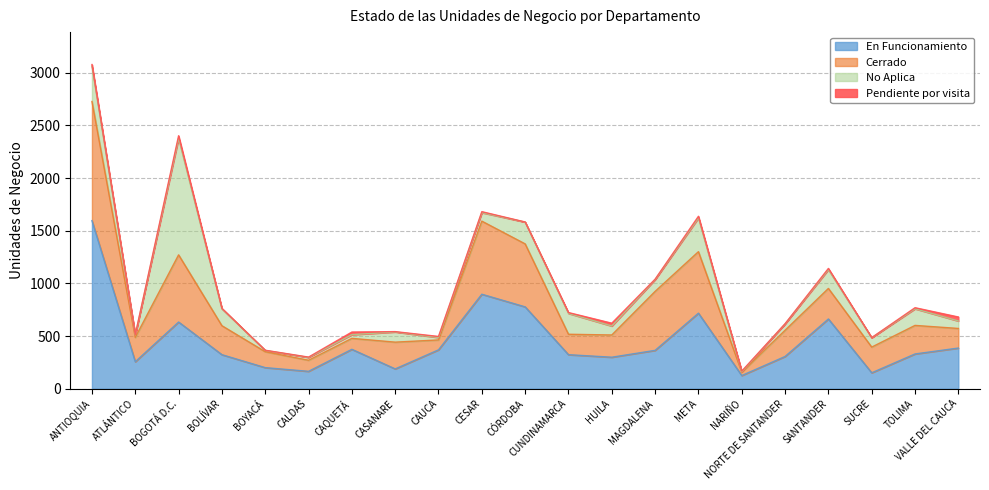

Rank the series at MAGDALENA from highest to lowest value.

Cerrado, En Funcionamiento, No Aplica, Pendiente por visita